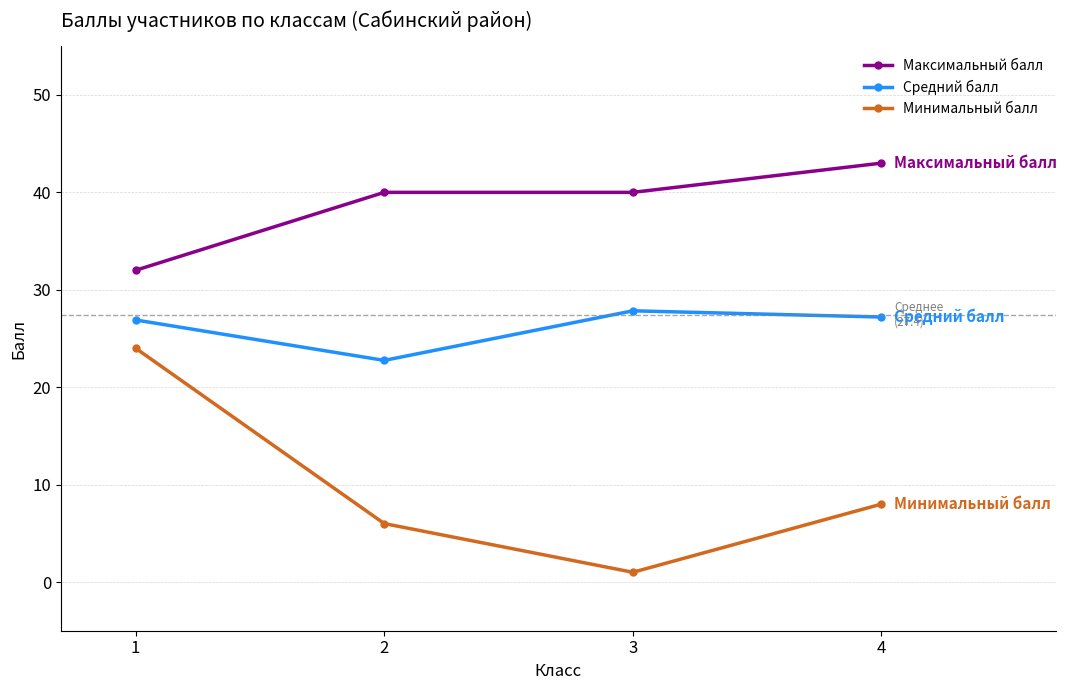

At which category does the chart reach its peak across all series?

4